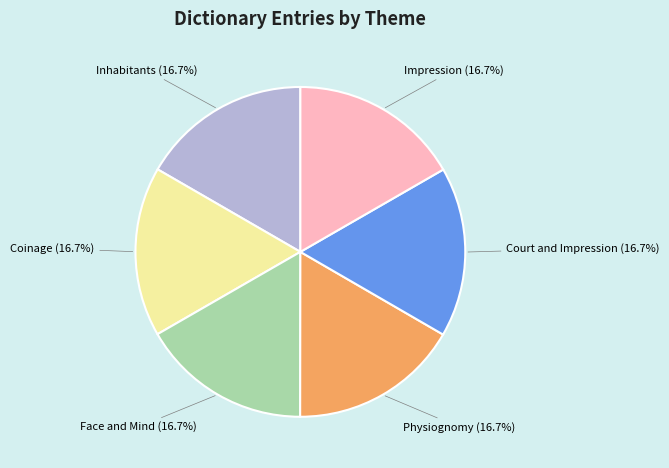

How many segments does this pie chart have?

6